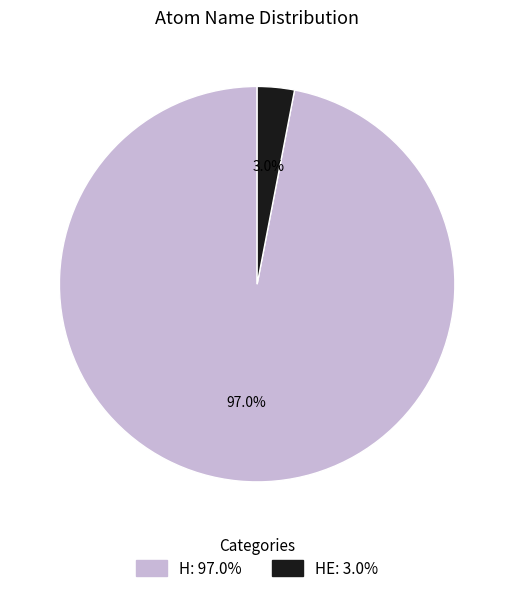

Is there any slice that represents more than half of the pie?

Yes